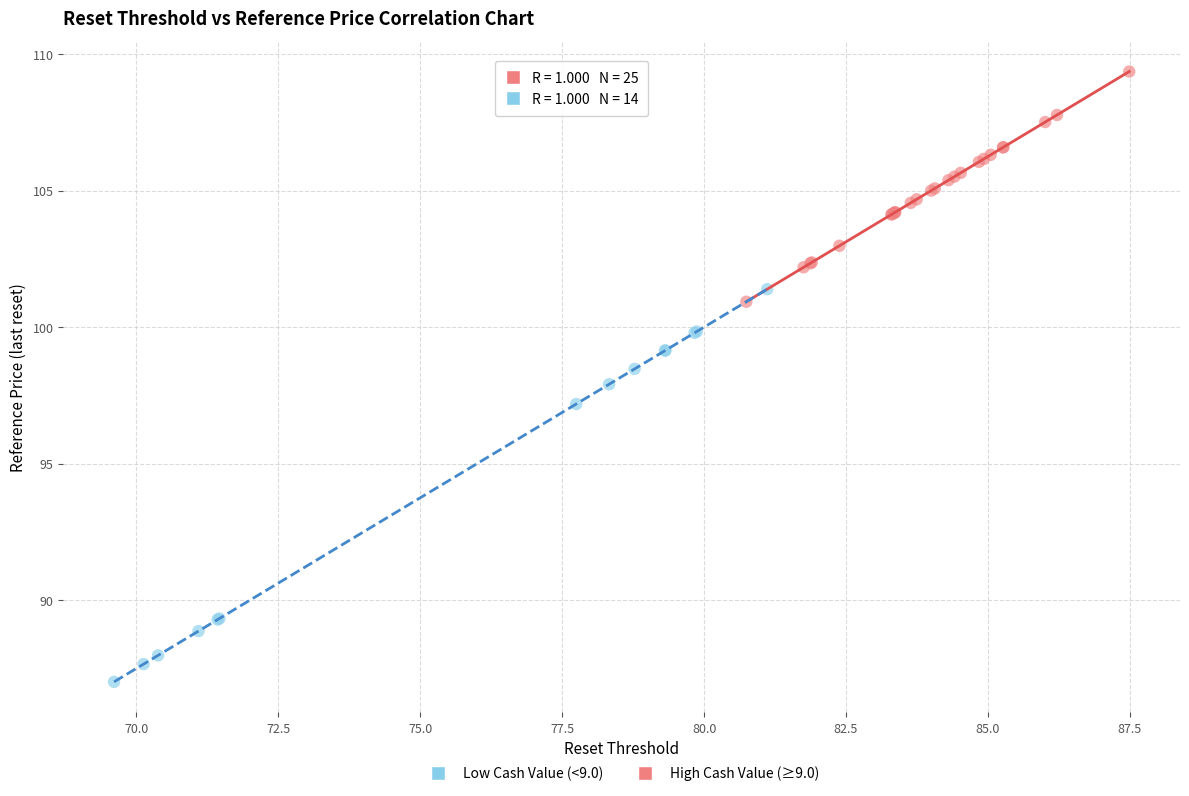

Which series contains the highest Y value?

High Cash Value (≥9.0)